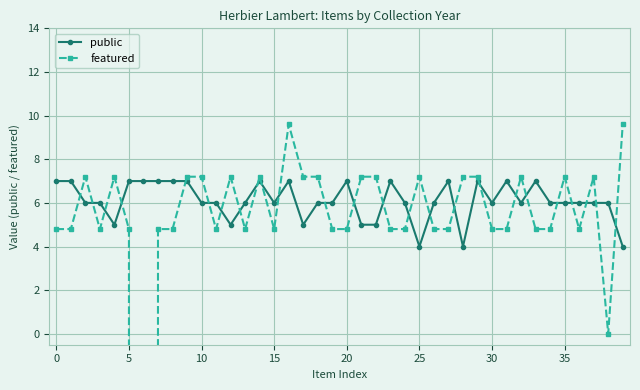

Is the value of public at 27 greater than the value of featured at 33?

Yes